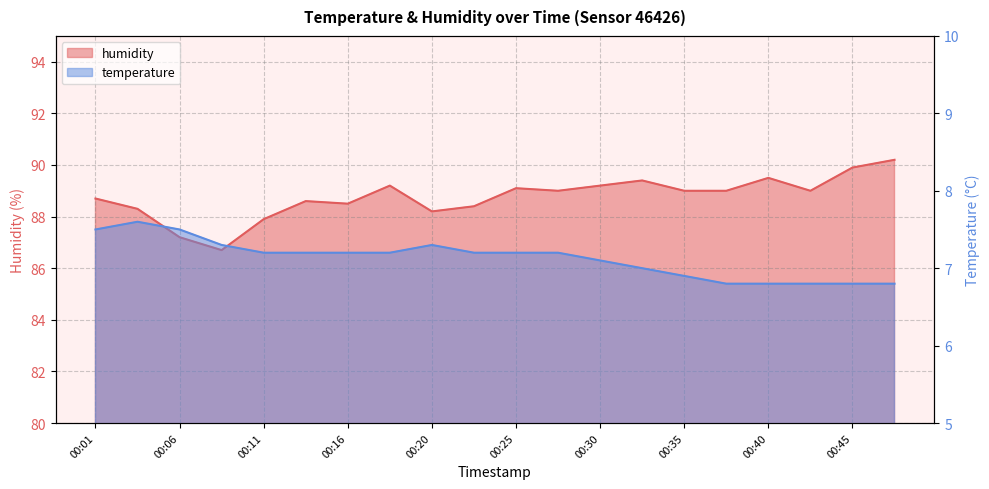

At which label is temperature closest to 7?

00:33